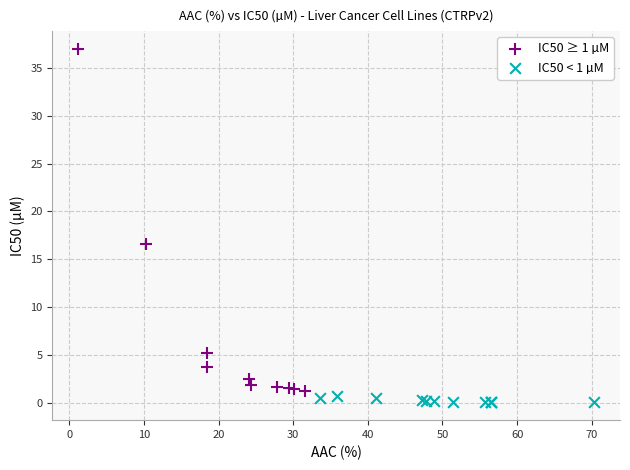

Which series reaches the maximum Y coordinate?

IC50 ≥ 1 µM